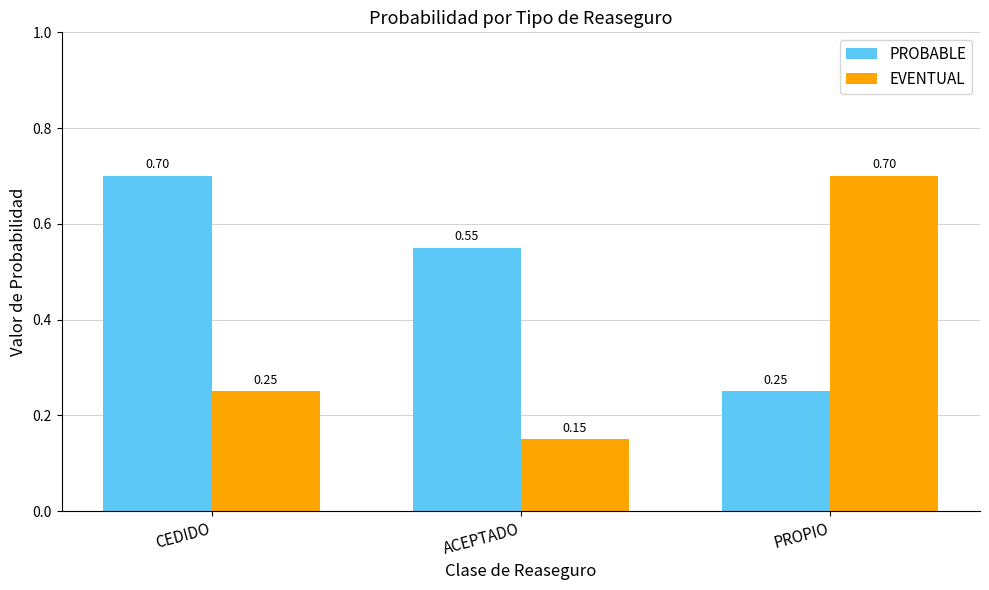

What is the approximate value of EVENTUAL at PROPIO?

0.7